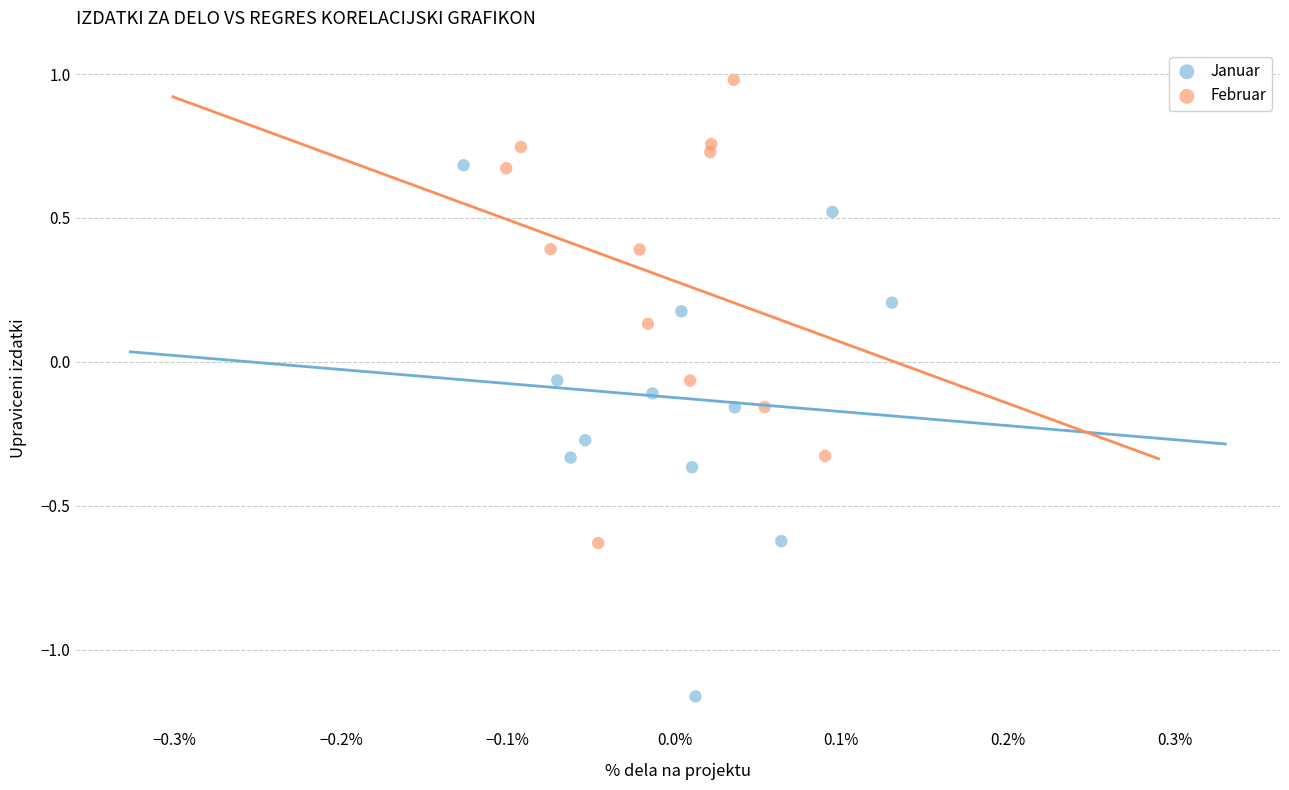

Which series reaches the maximum Y coordinate?

Februar